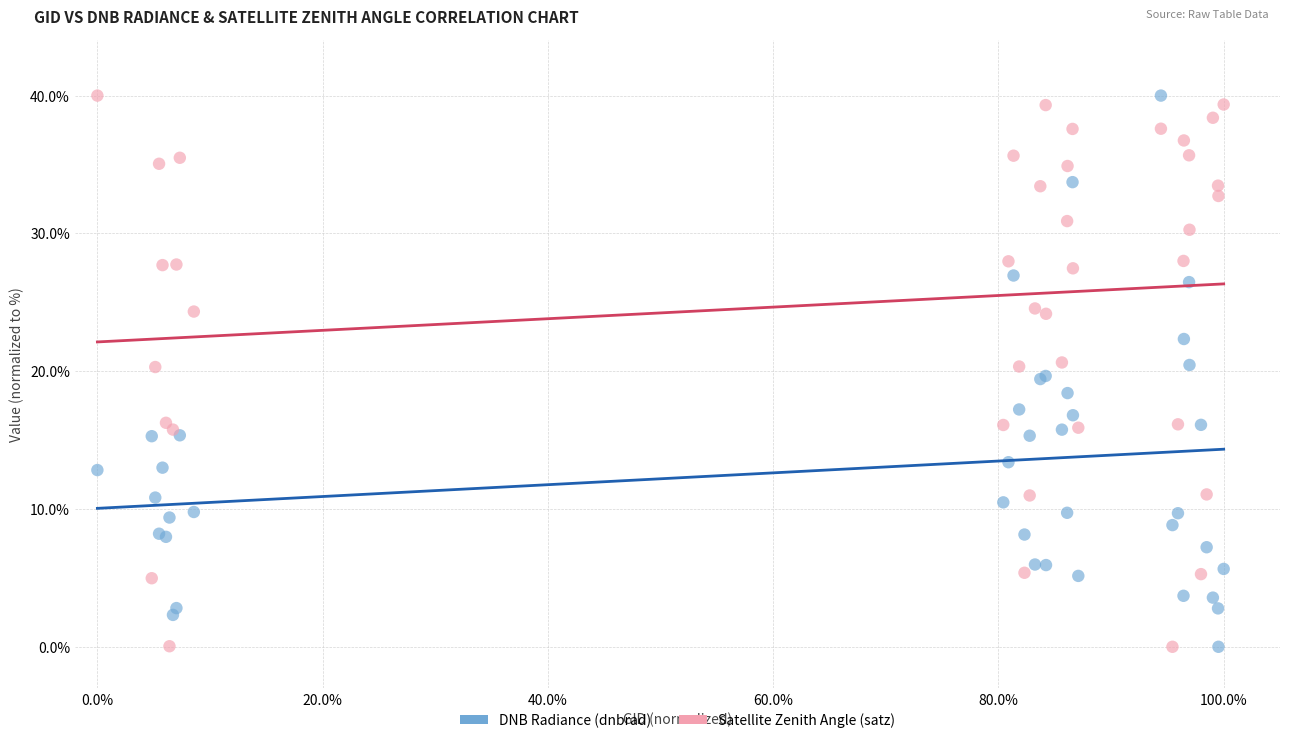

What is the X range (max minus min) for the scatter plot?

100.0